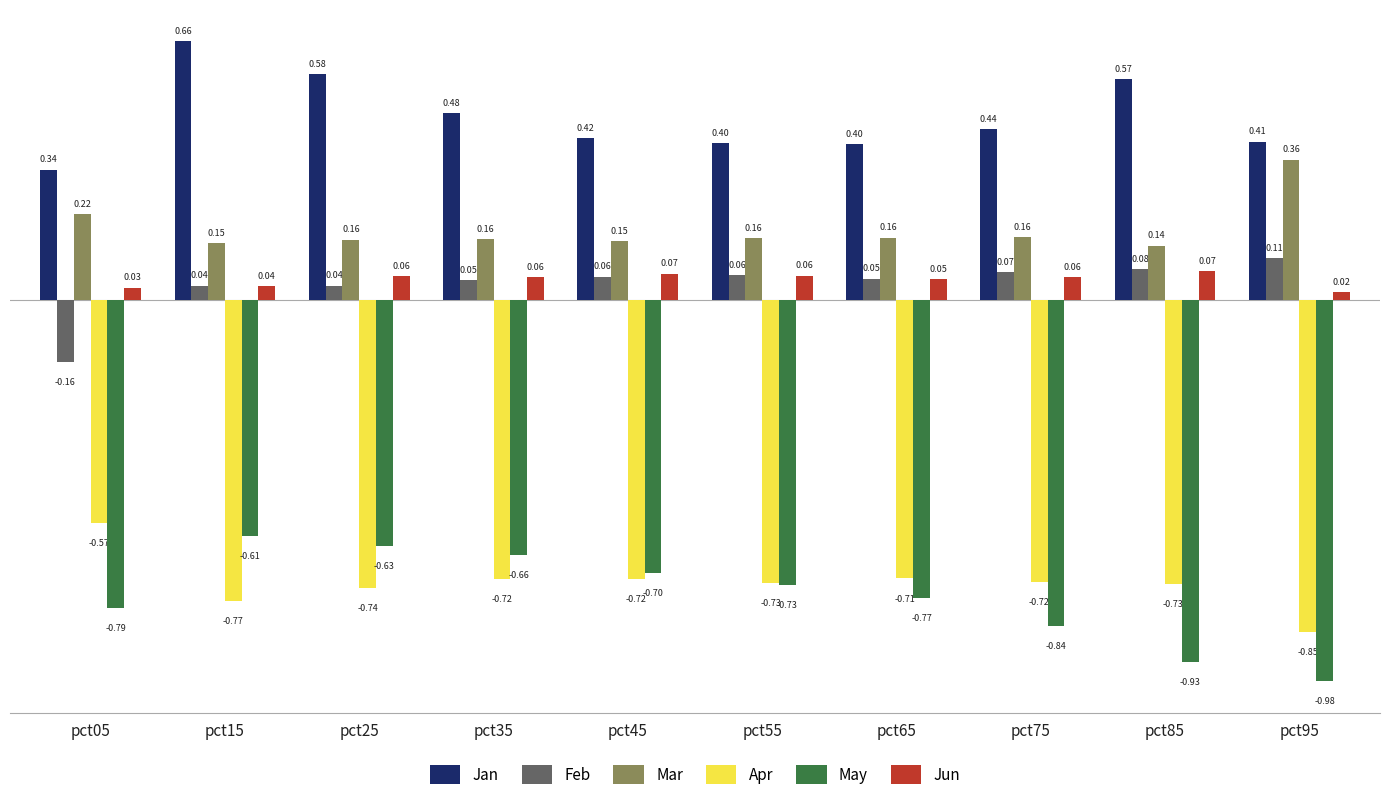

How many series are shown in this chart?

6